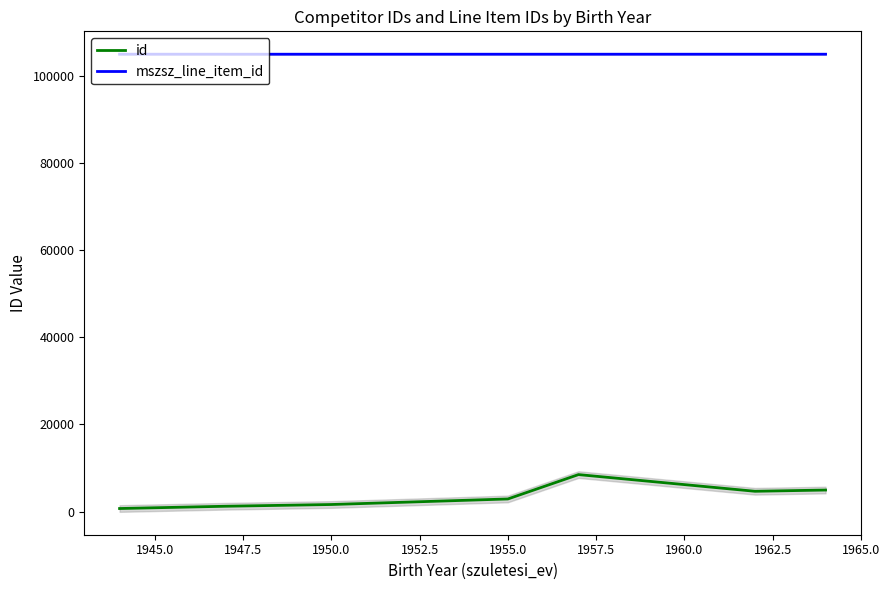

Does the chart have visible grid lines?

No